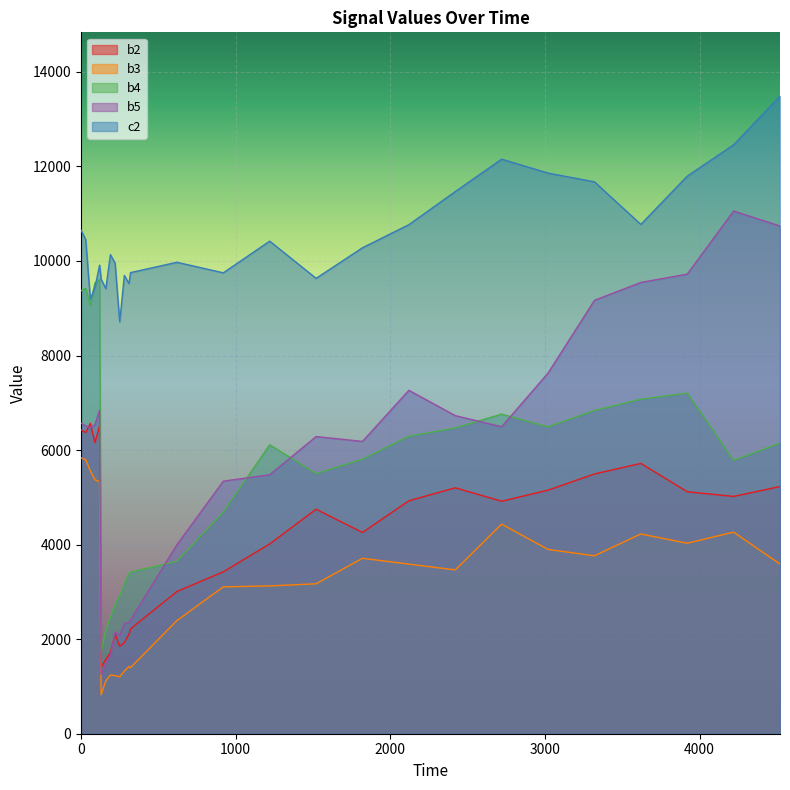

Which series has the largest total across all categories?

c2